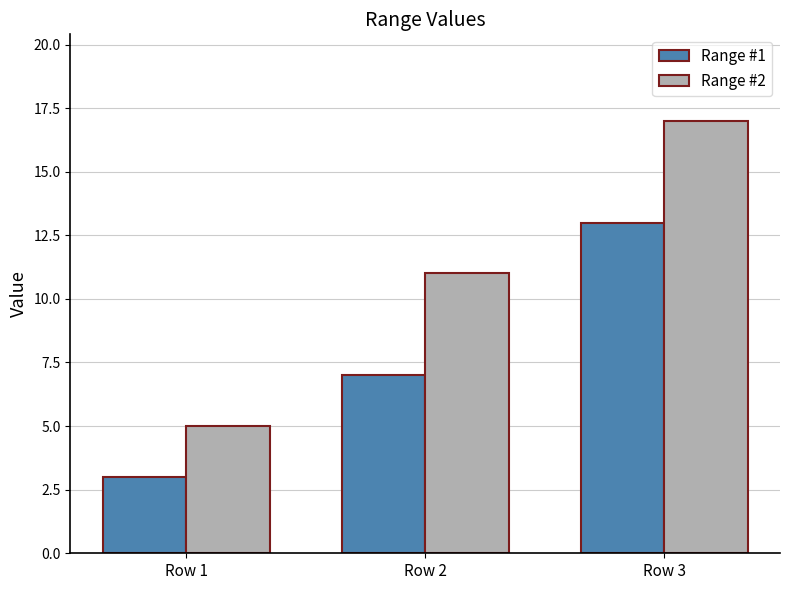

Which series has the largest range (max minus min)?

Range #2